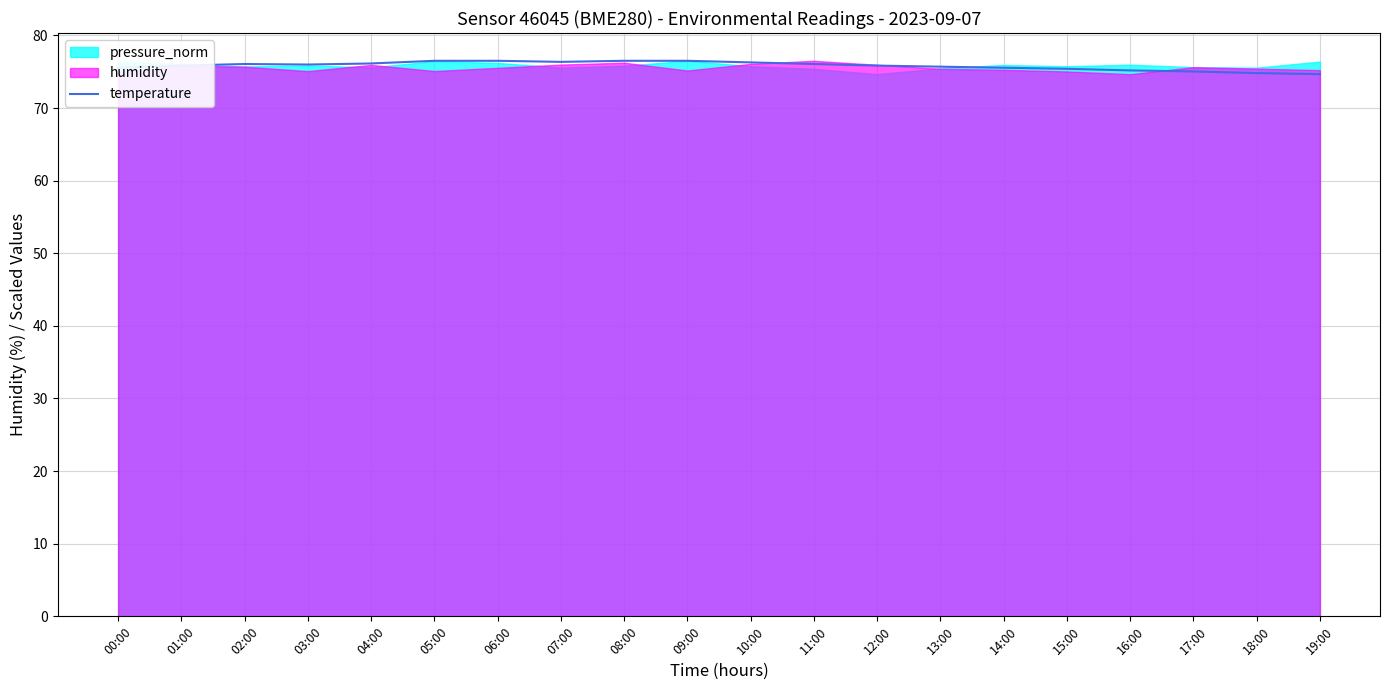

What is the difference between the values at 04:00 and 14:00?

0.6